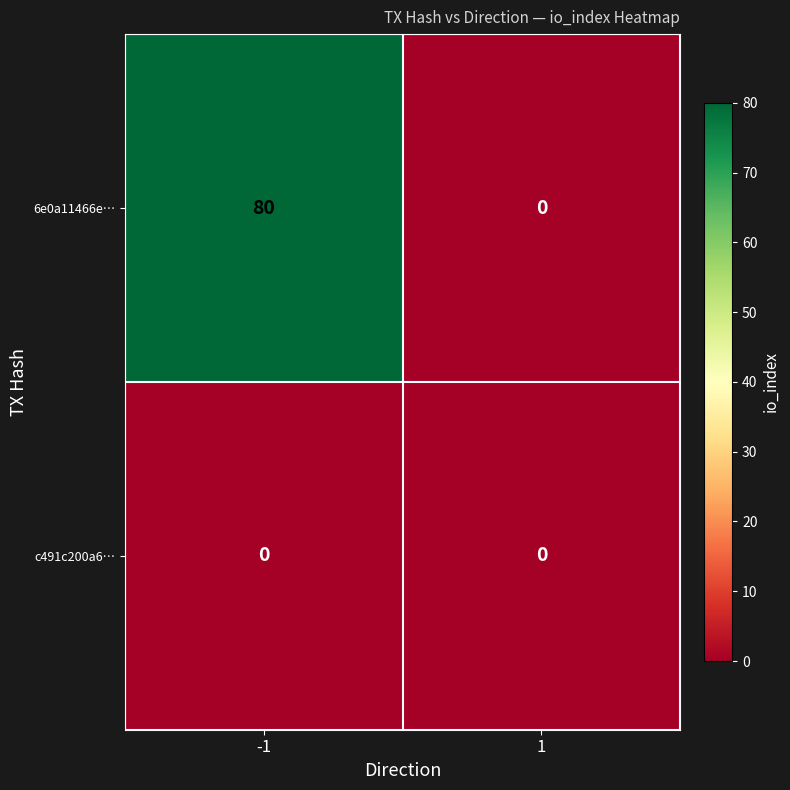

Which series has the largest range (max minus min)?

6e0a11466e…